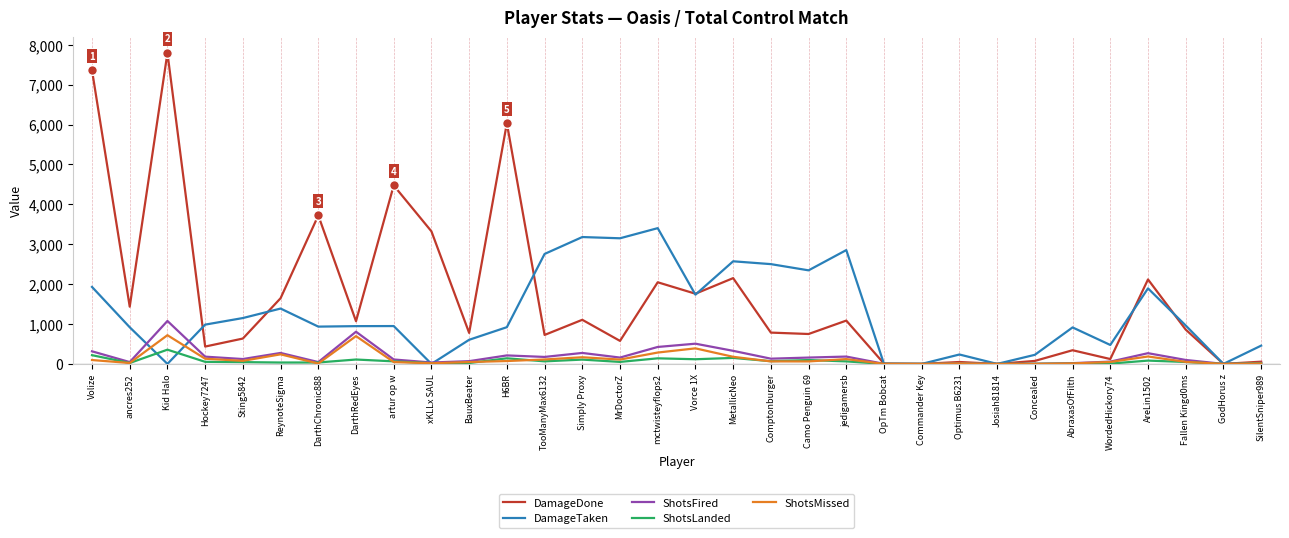

Which category has the highest value across all series?

Kid Halo